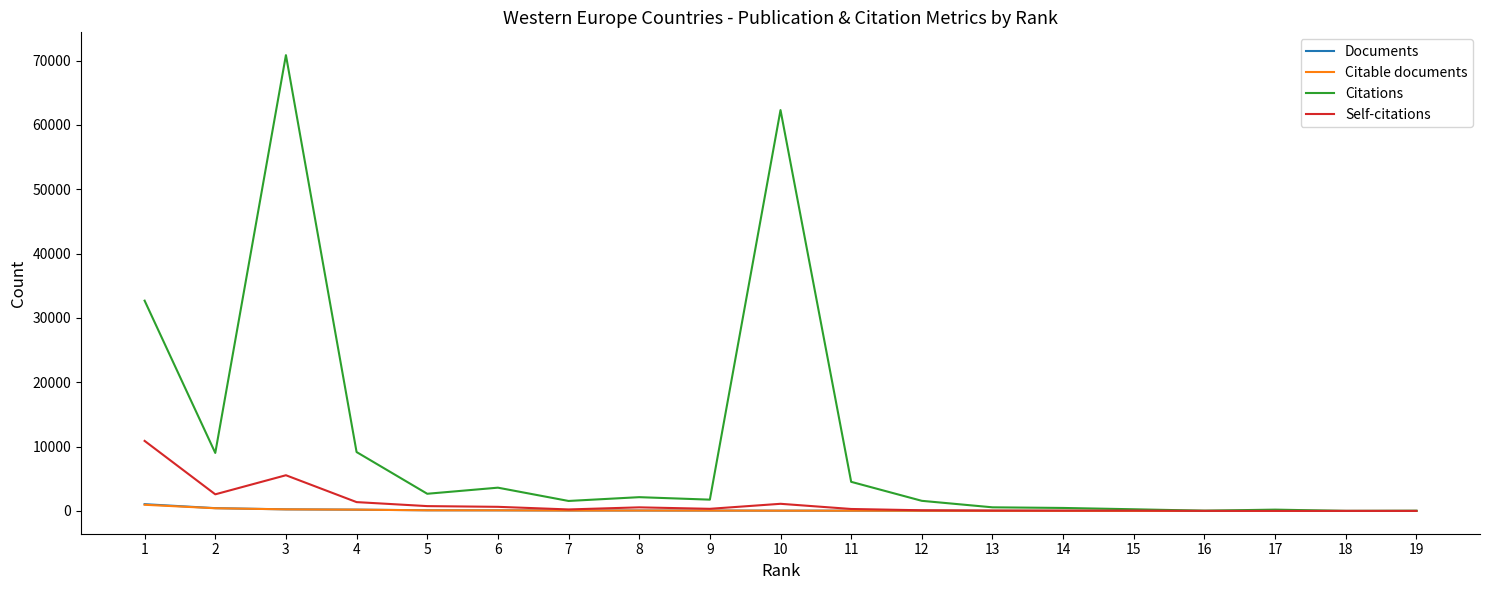

How many categories are shown in the chart?

19